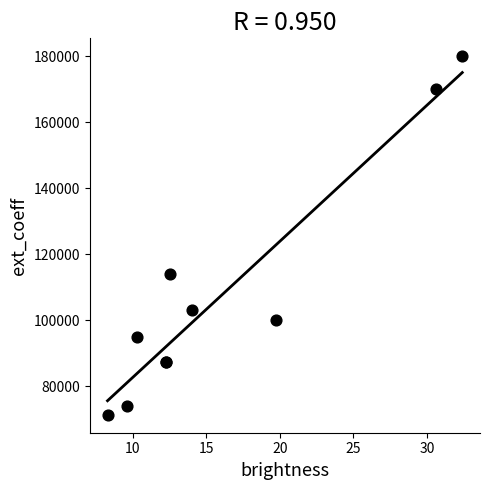

What Y value in the scatter plot is closest to 125650?

114000